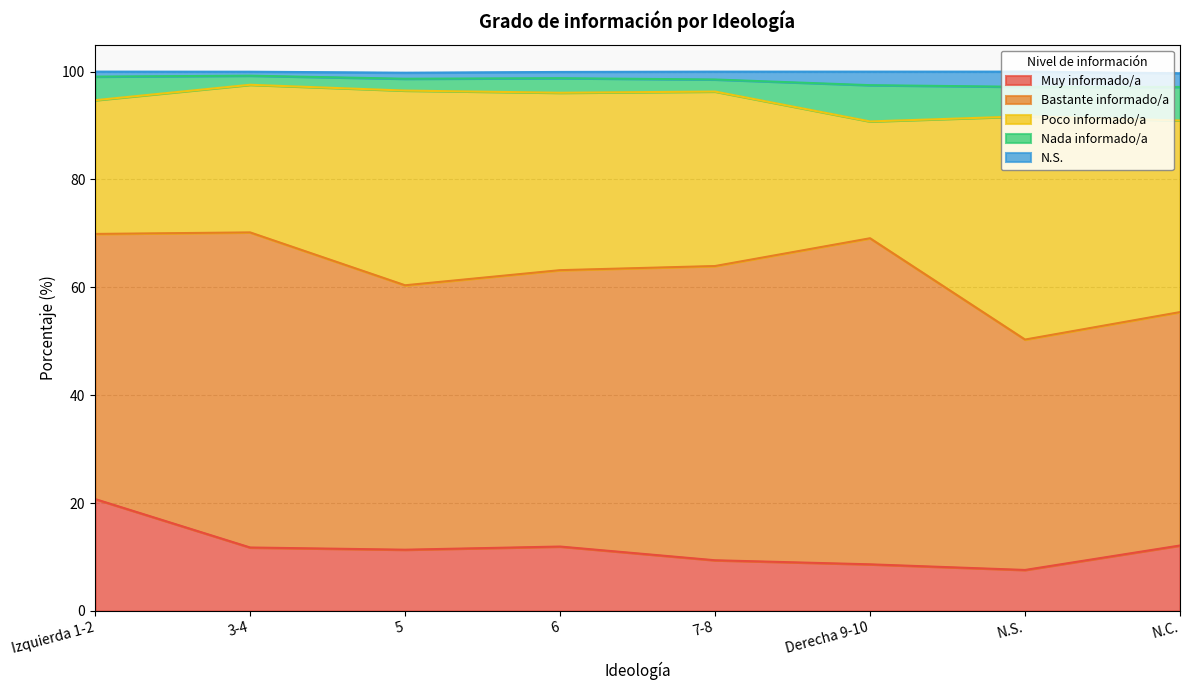

The value of Muy informado/a at Derecha 9-10 is 12.9. True or false?

False